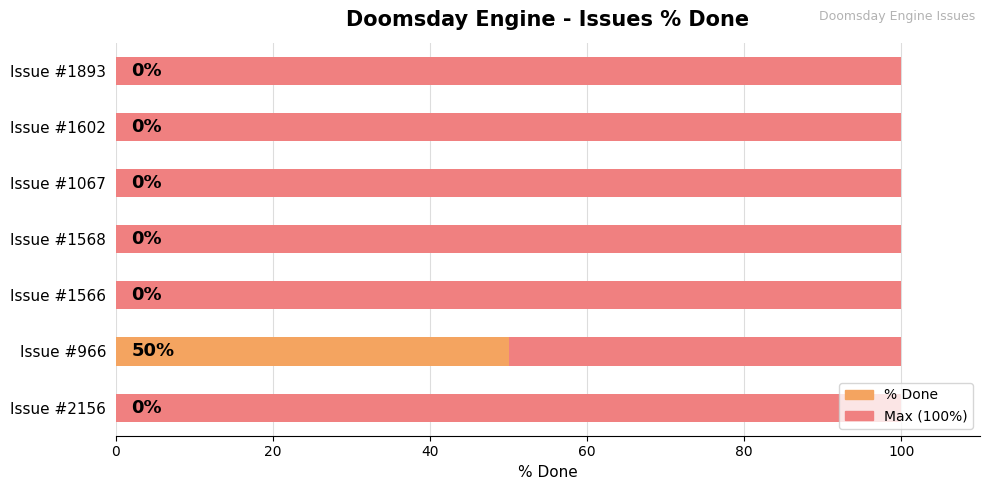

True or false: Max (100%) has a value of 0.2 at 40.

False